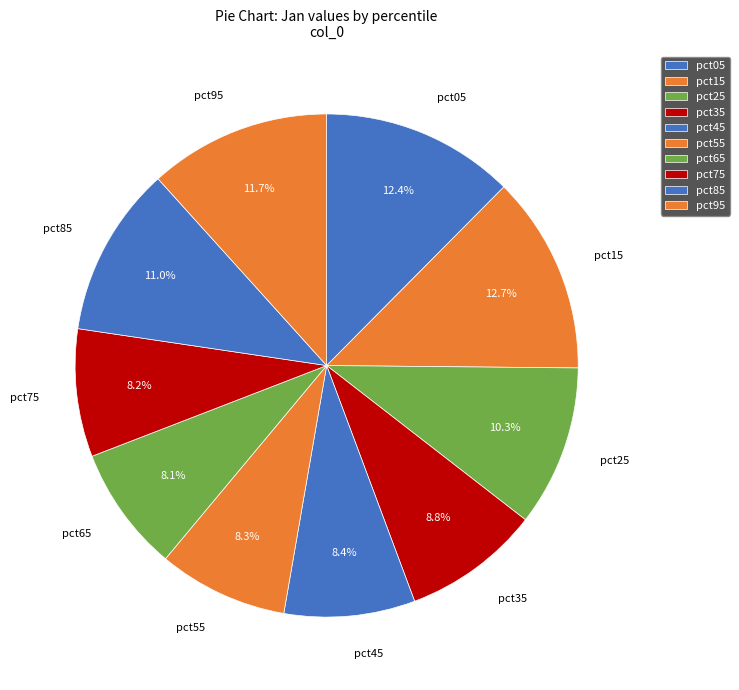

Which category has the smallest portion of the pie?

pct65